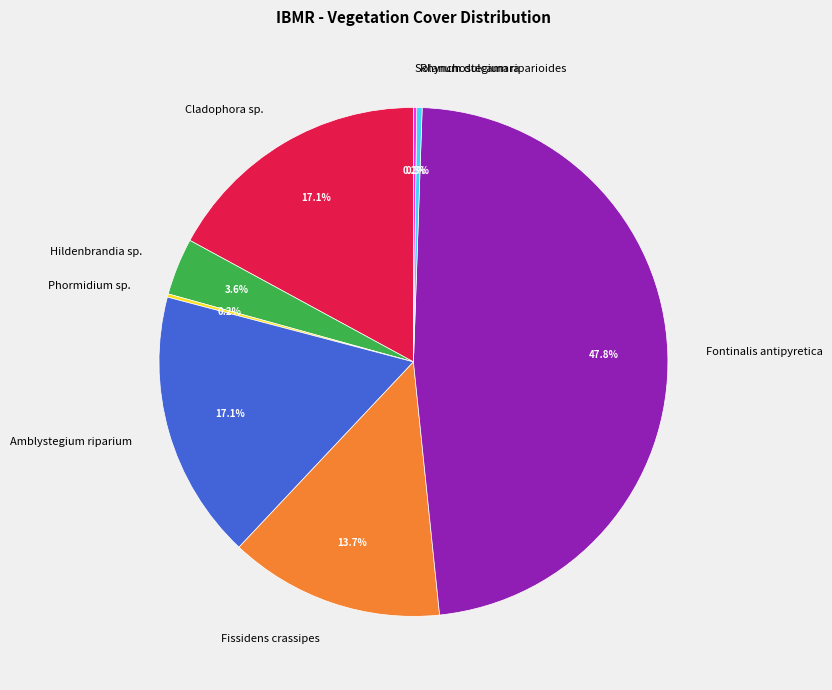

What is the largest slice in the pie chart?

Fontinalis antipyretica